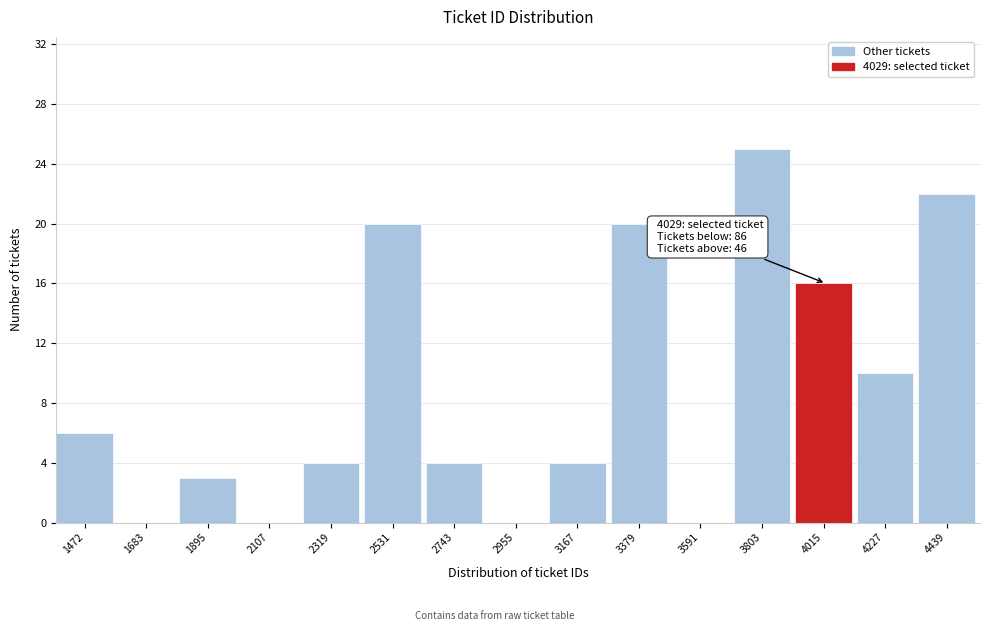

Reading left to right, what are all the values shown in this chart?

1472=6	1683=0	1895=3	2107=0	2319=4	2531=20	2743=4	2955=0	3167=4	3379=20	3591=0	3803=25	4015=16	4227=10	4439=22